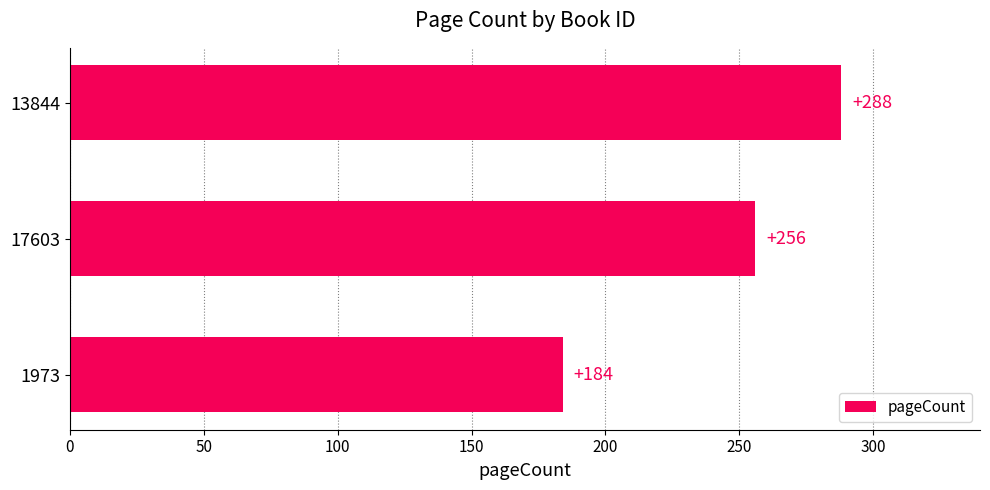

The chart shows a value of 126 at 17603. True or false?

False